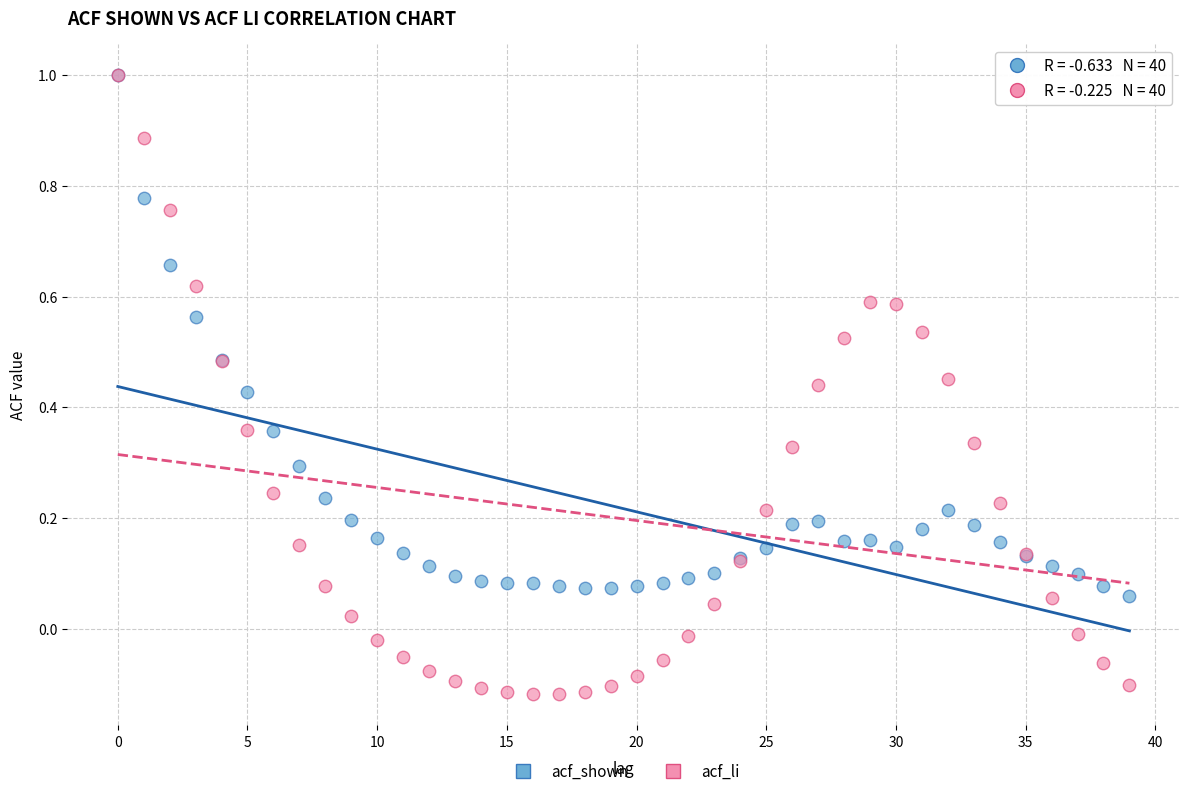

What are all the series names shown in the legend?

acf_shown, acf_li